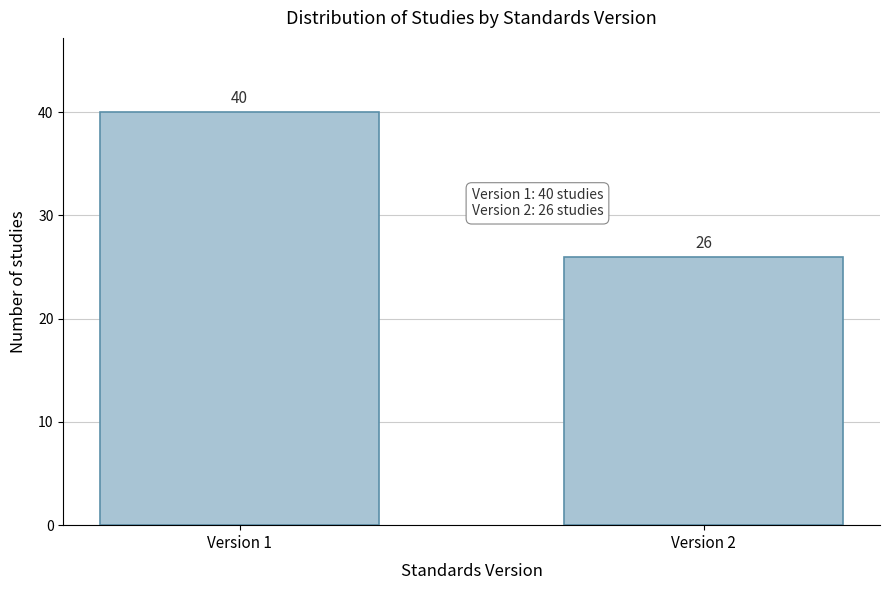

Reading left to right, what are all the values shown in this chart?

40	26